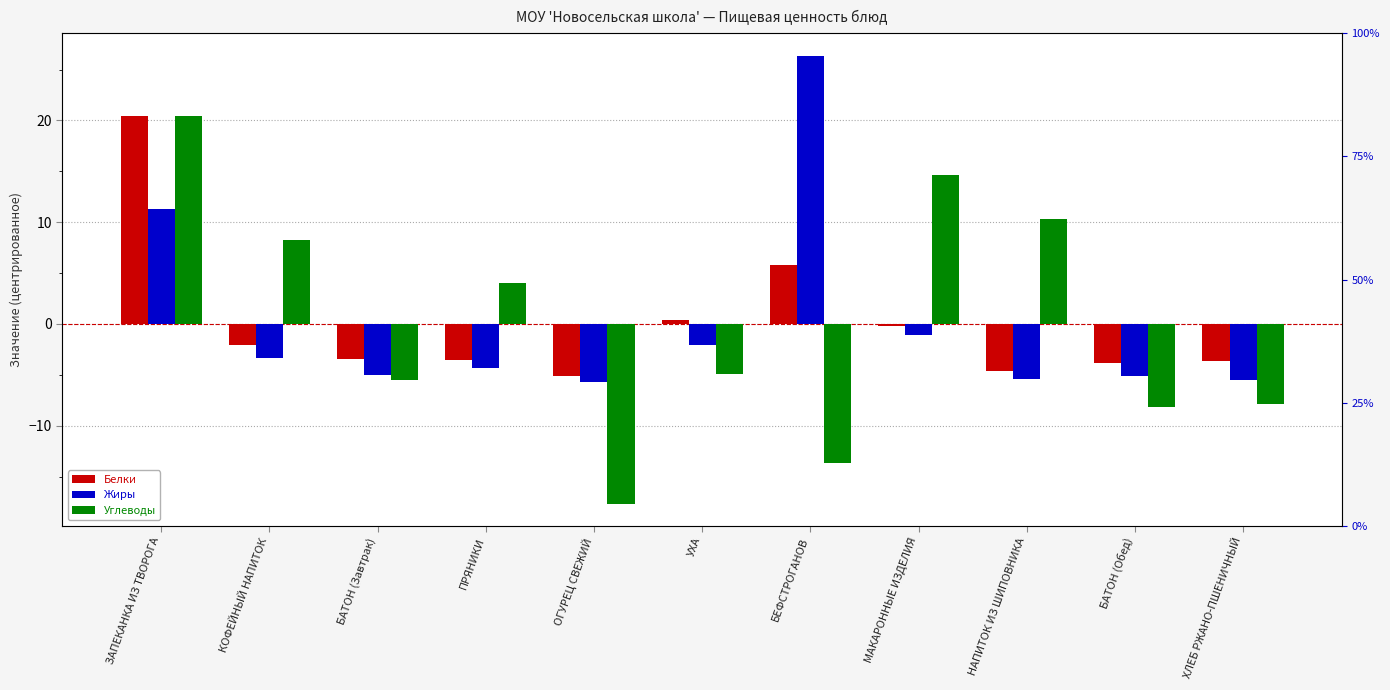

What is the greatest value displayed?

26.4